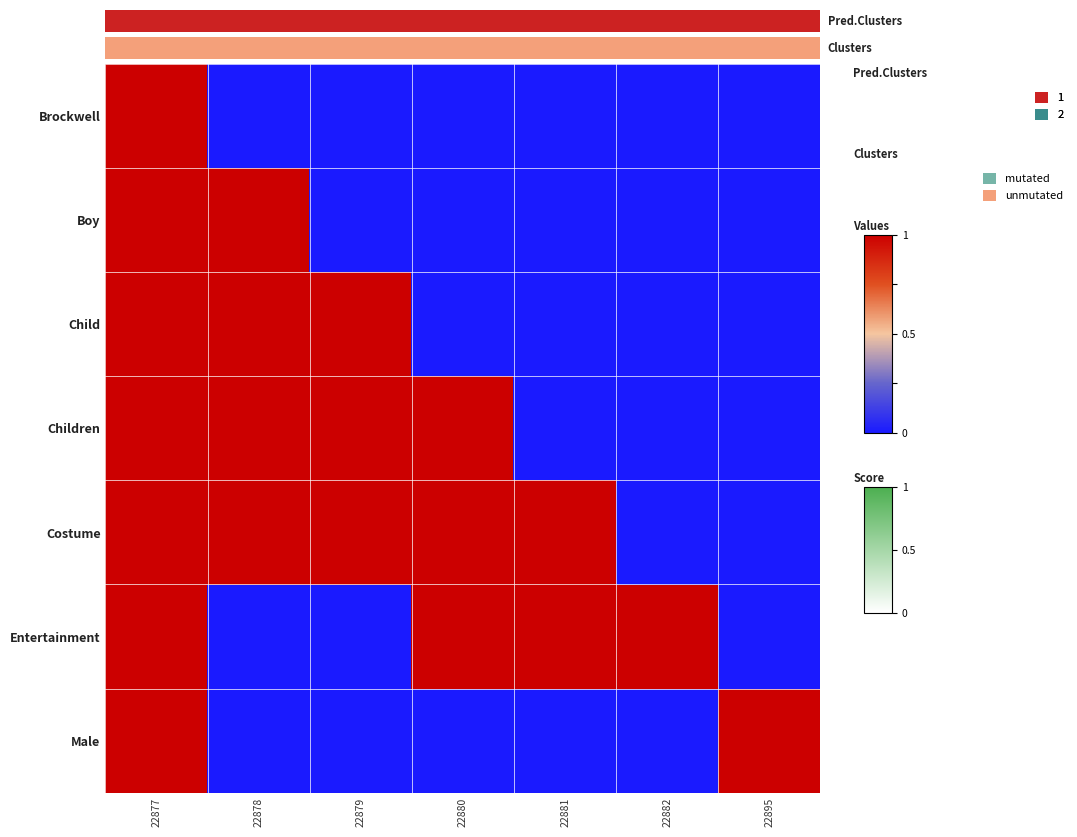

List the series in order of their peak value, lowest first.

Brockwell, Boy, Child, Children, Costume, Entertainment, Male